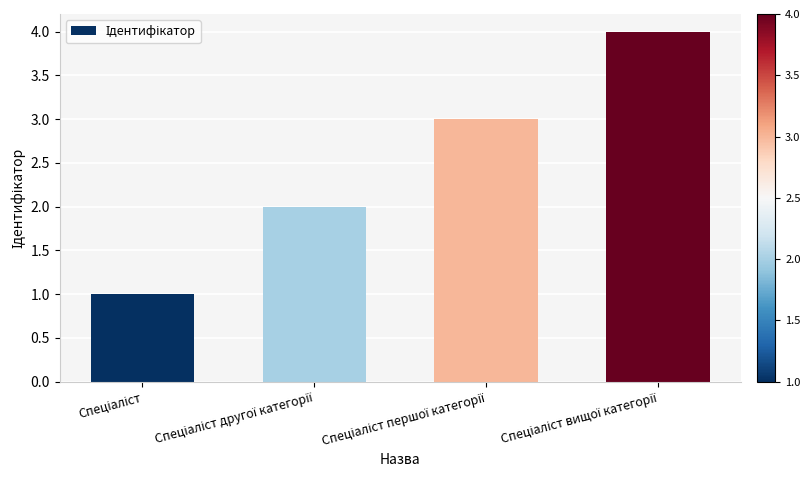

What is the maximum value shown in the chart?

4